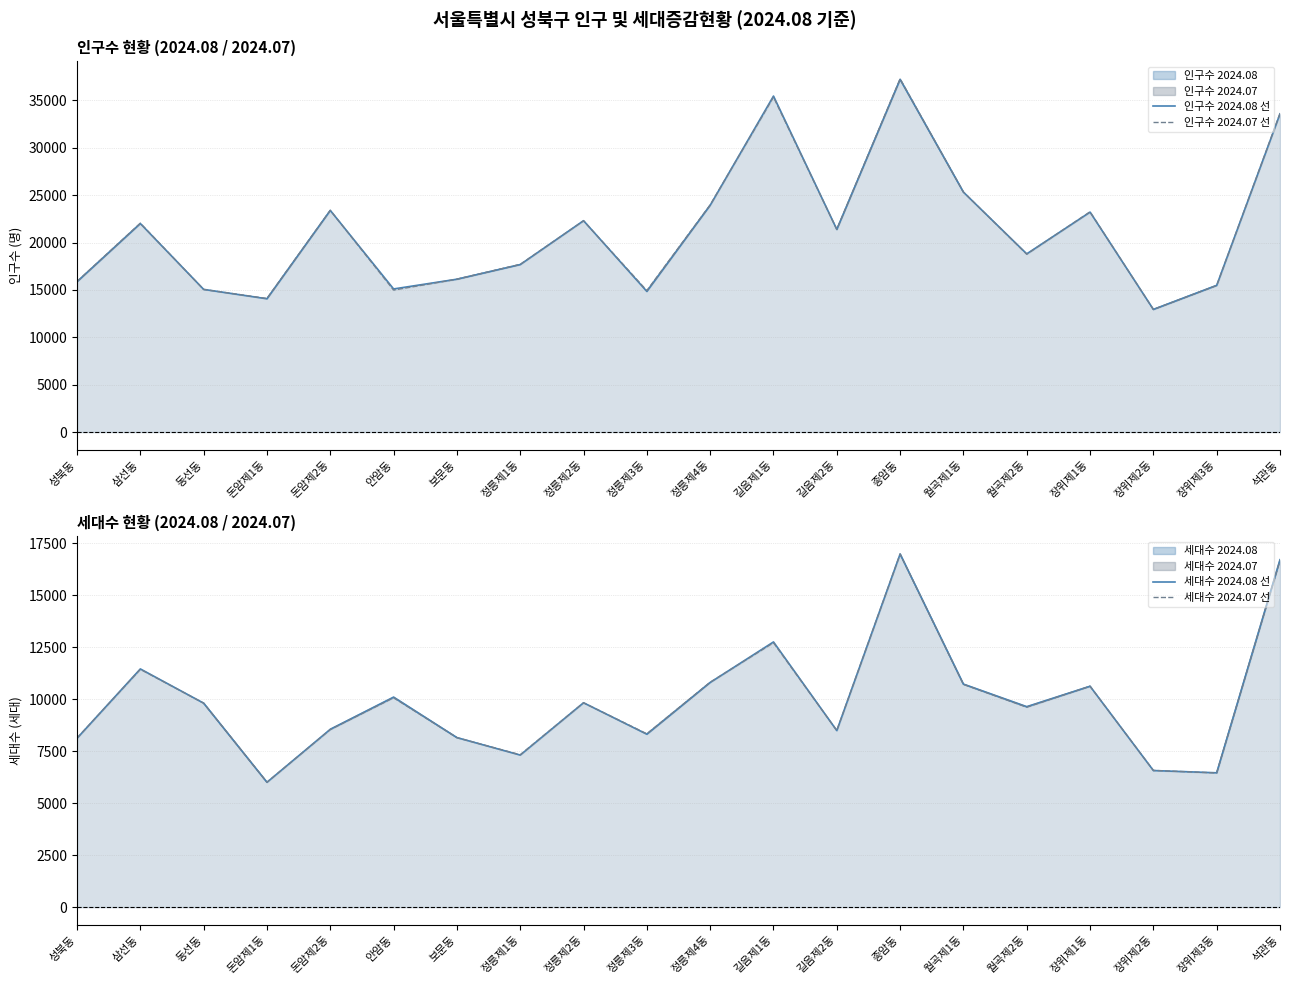

Is it true that 인구수 2024.08 선 equals 23209 at 장위제1동?

True